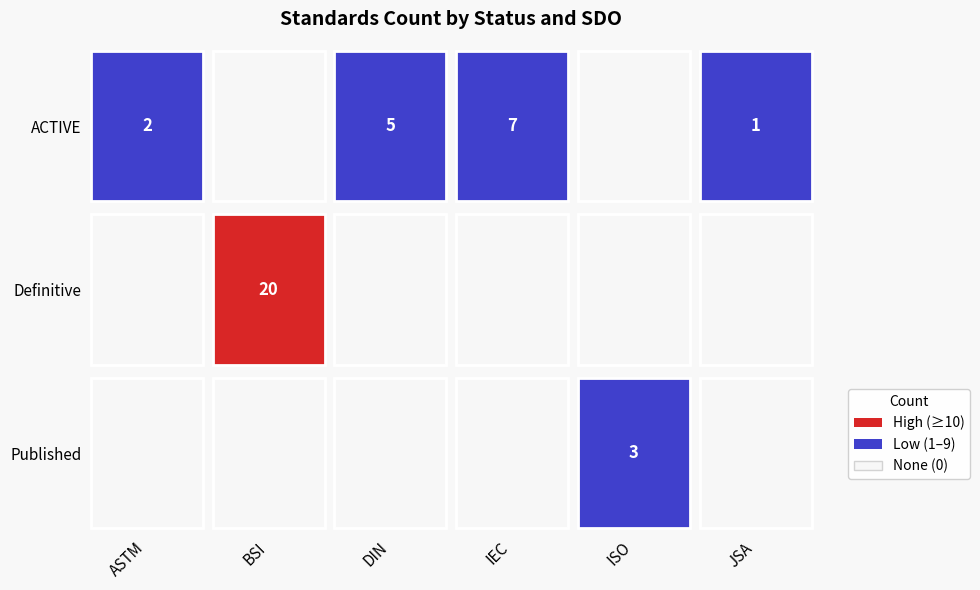

Is it true that Definitive equals -8 at 3?

False